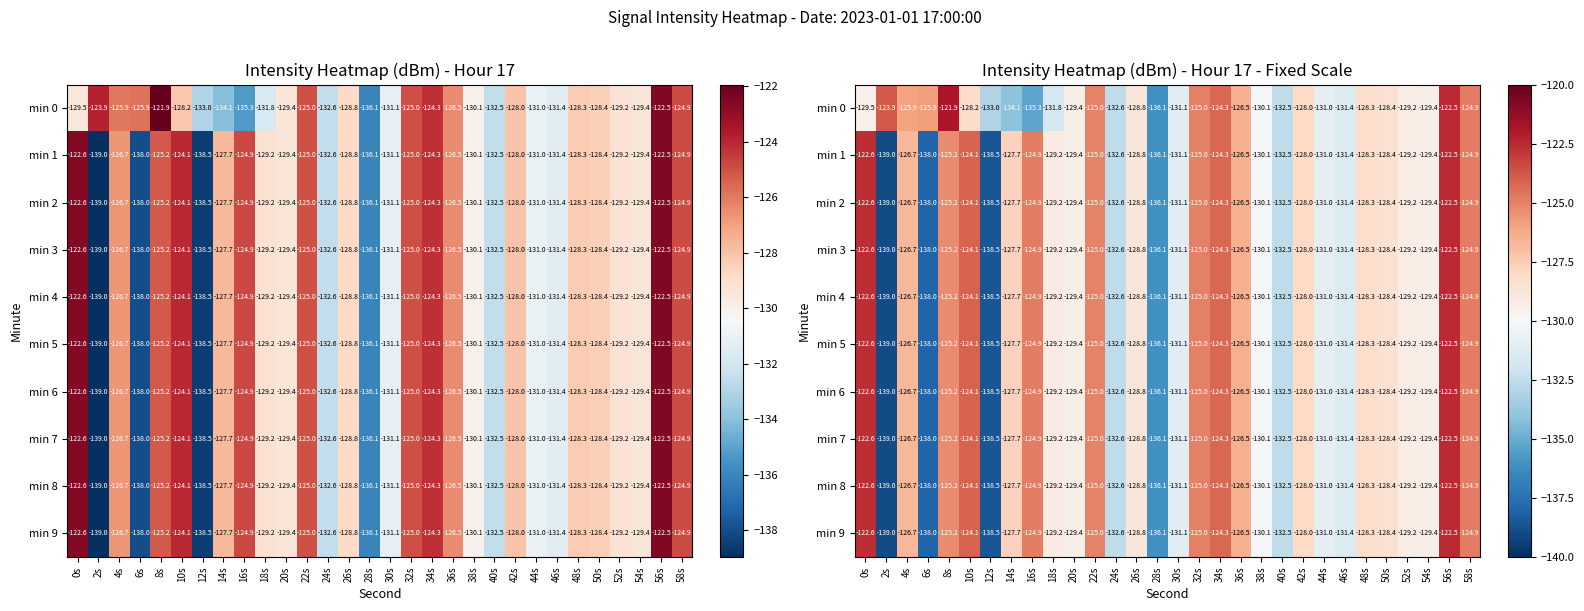

What is the greatest value displayed?

-121.9